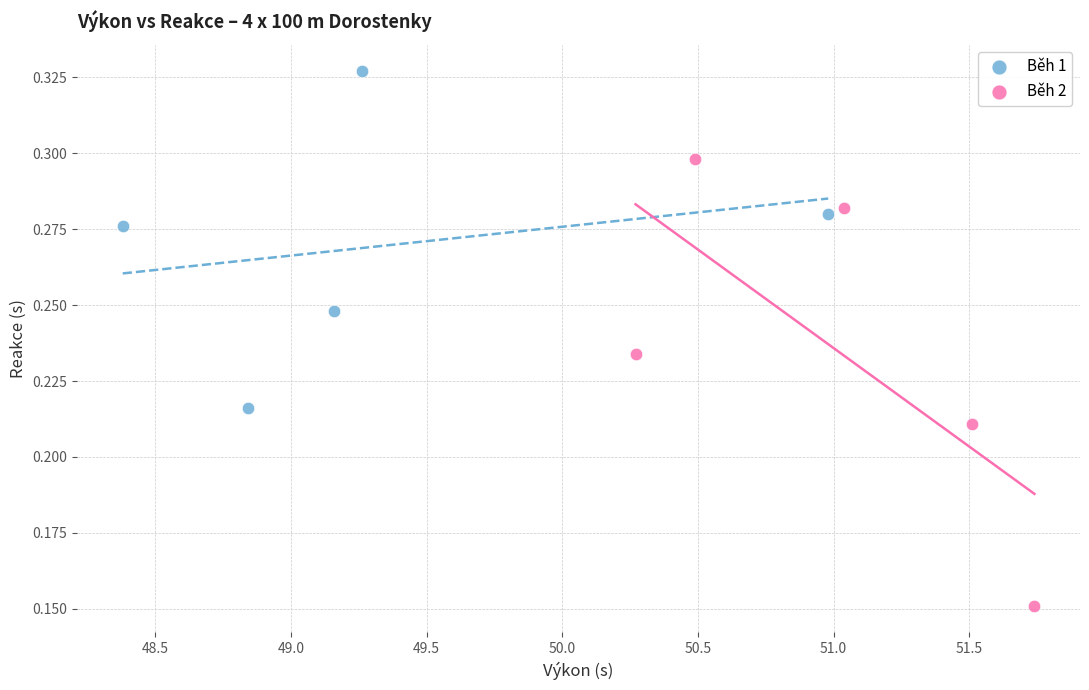

Which series contains the highest Y value?

Běh 1